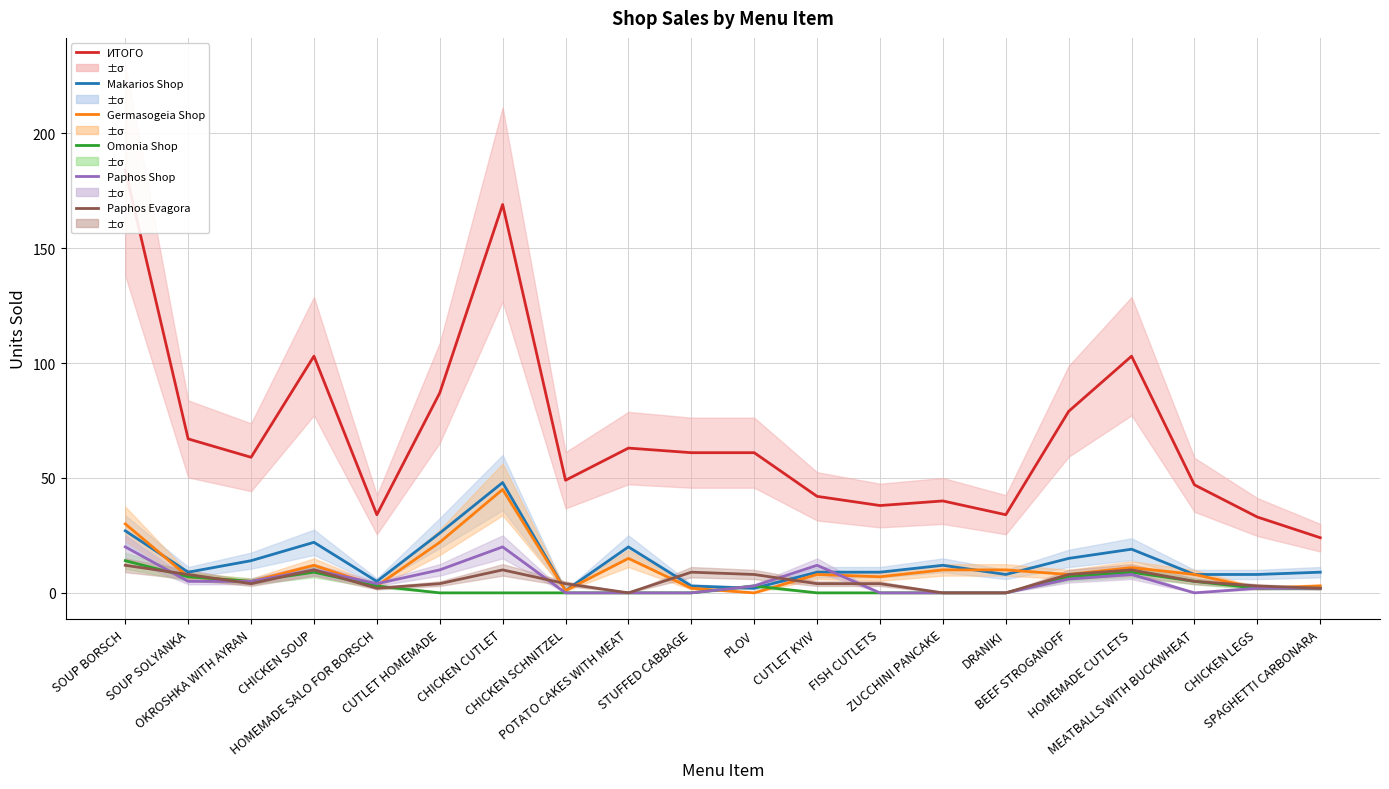

What is the average value of the Paphos Evagora series?

5